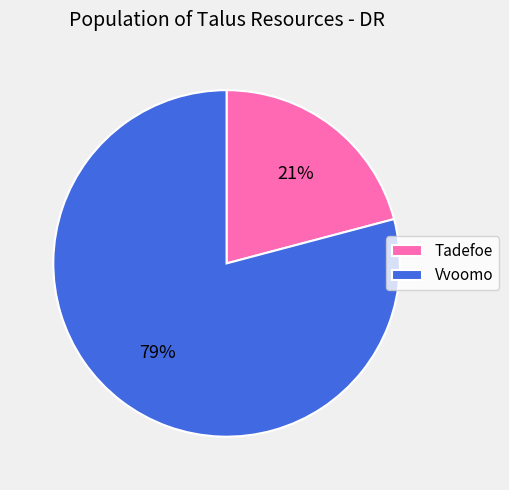

What is the majority slice?

Vvoomo